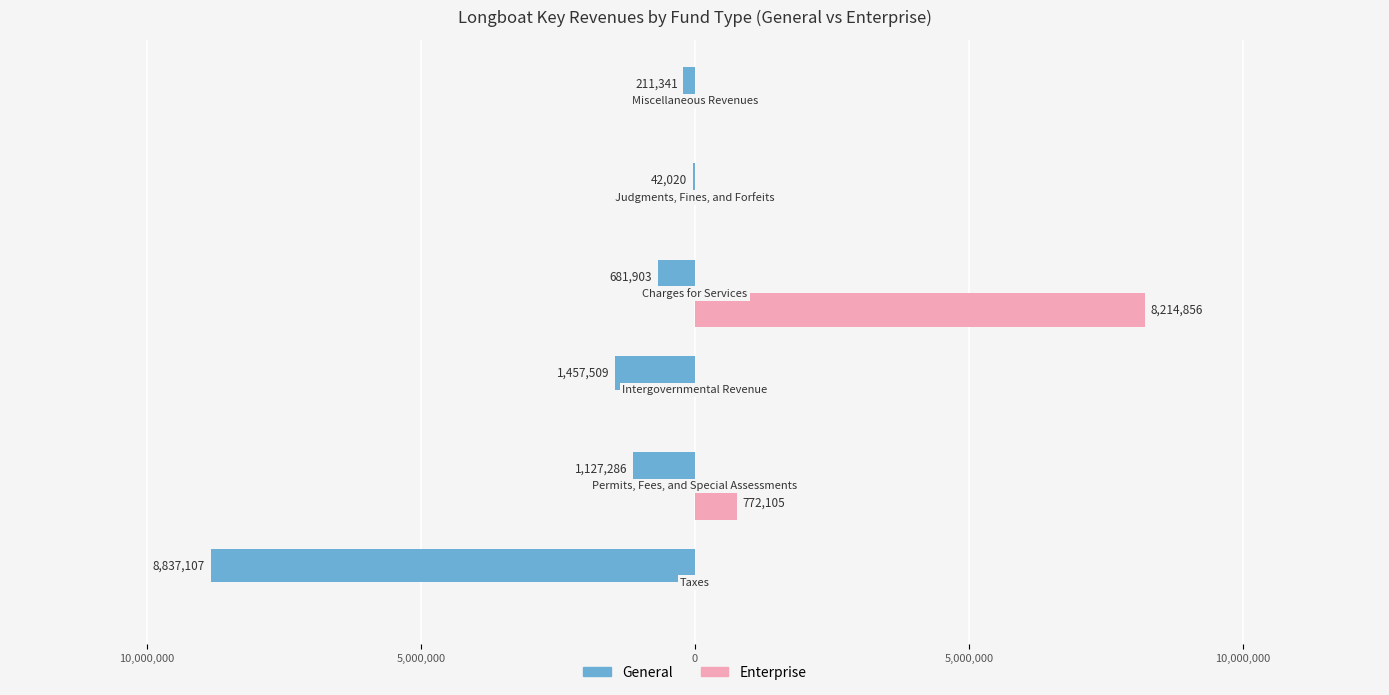

What are all the series names shown in the legend?

General, Enterprise